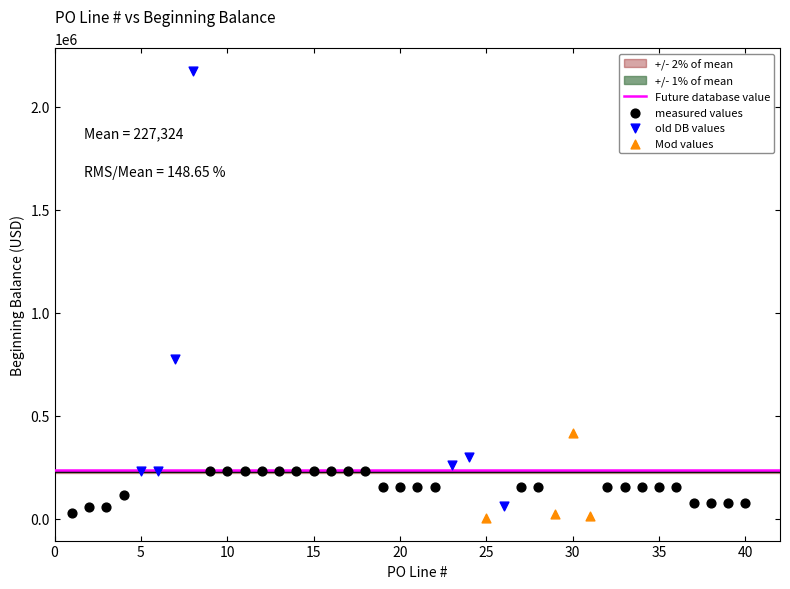

Which series has the widest spread of Y values?

old DB values